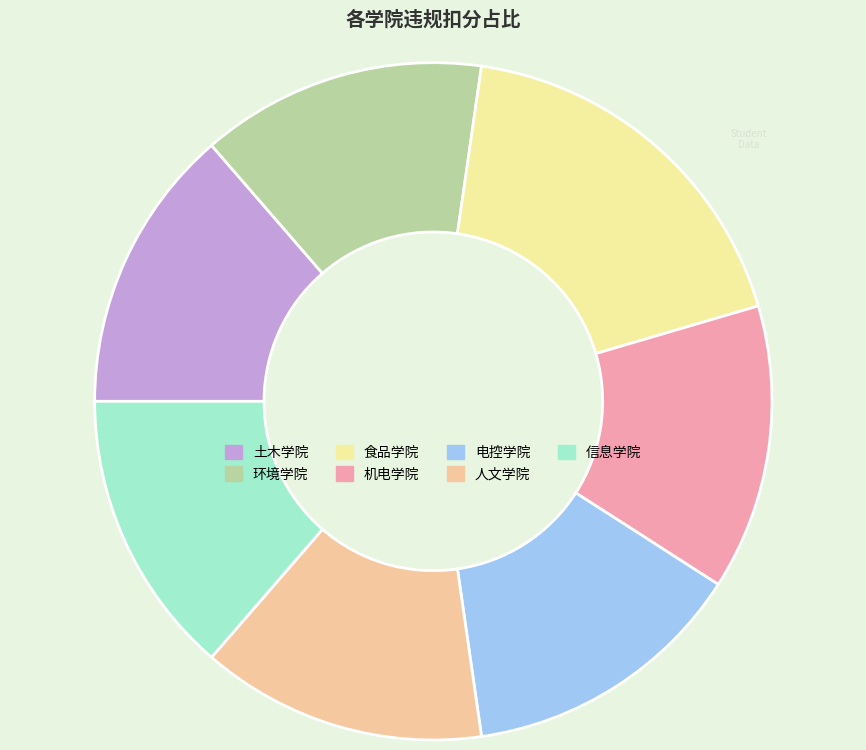

Do 土木学院 and 电控学院 together represent more than half of the pie?

No